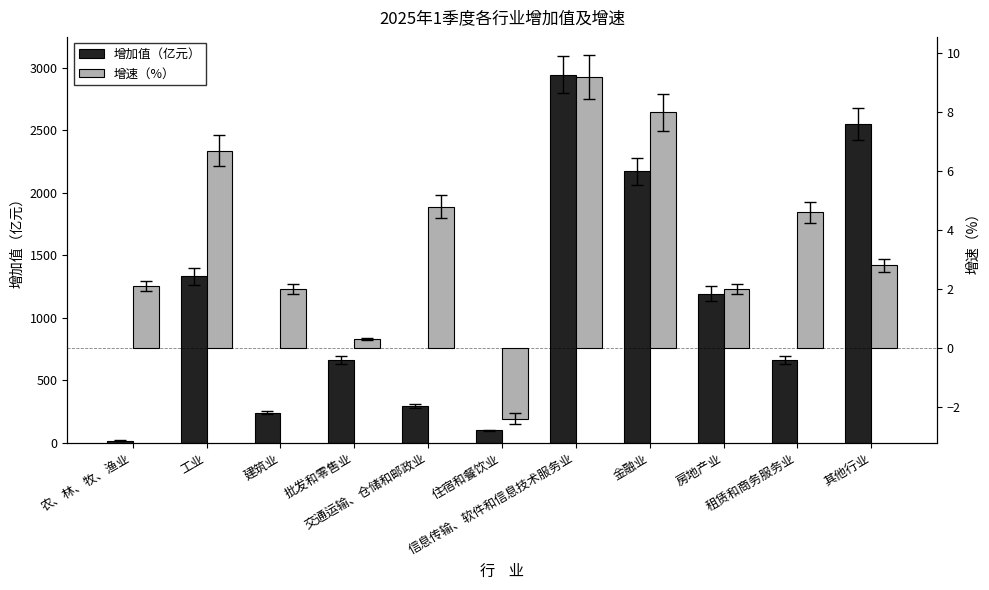

Between 建筑业 and 其他行业, which series saw the biggest shift?

增加值（亿元）